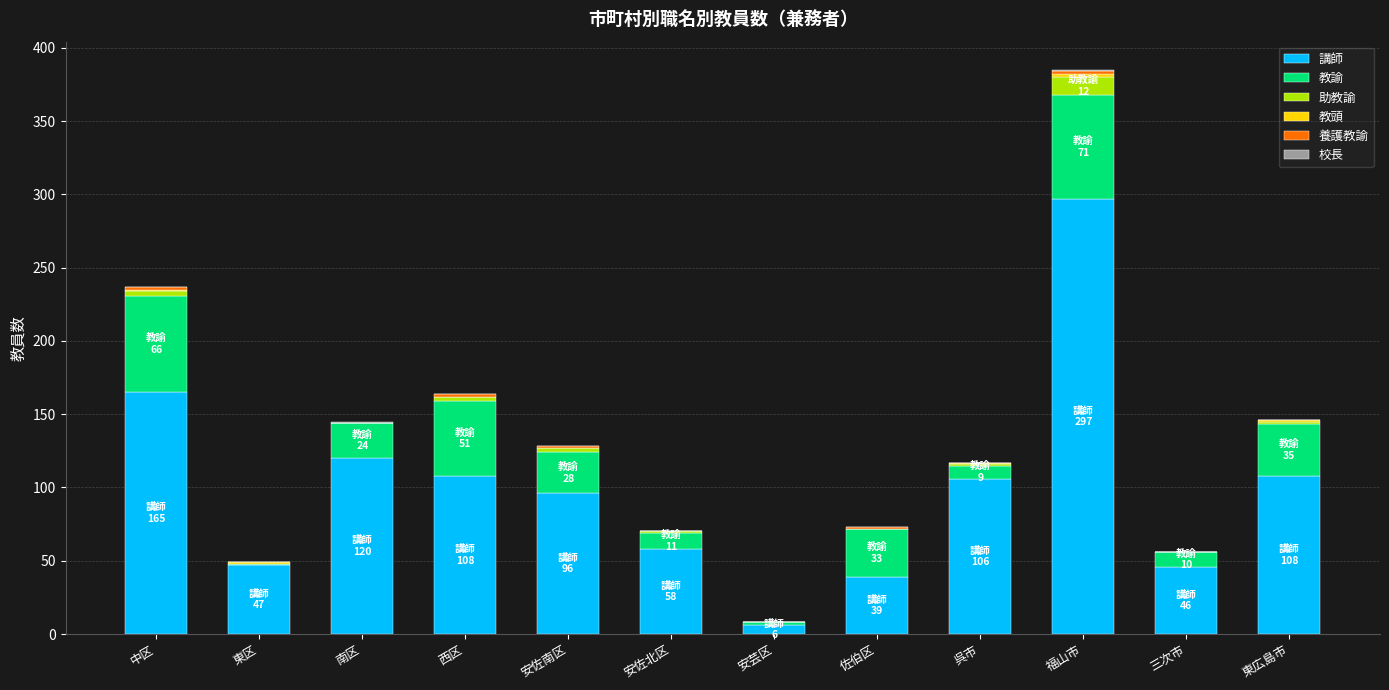

What is the sum of all 講師 values?

1196